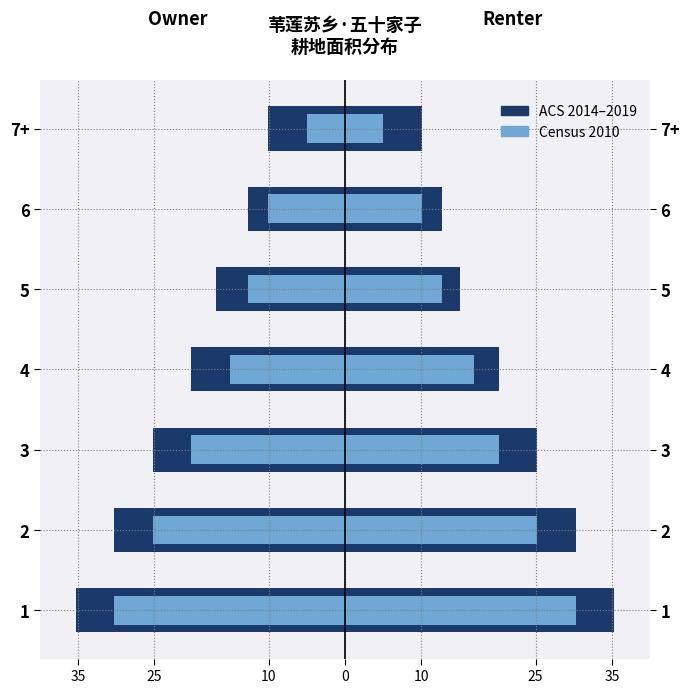

What is the difference between the maximum and minimum values in the ACS 2014–2019 series?

25.2